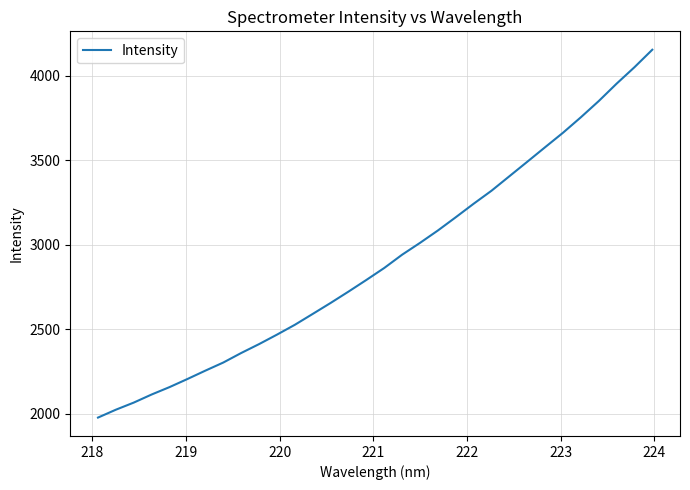

True or false: there are more than 2 points higher than both neighbors.

False